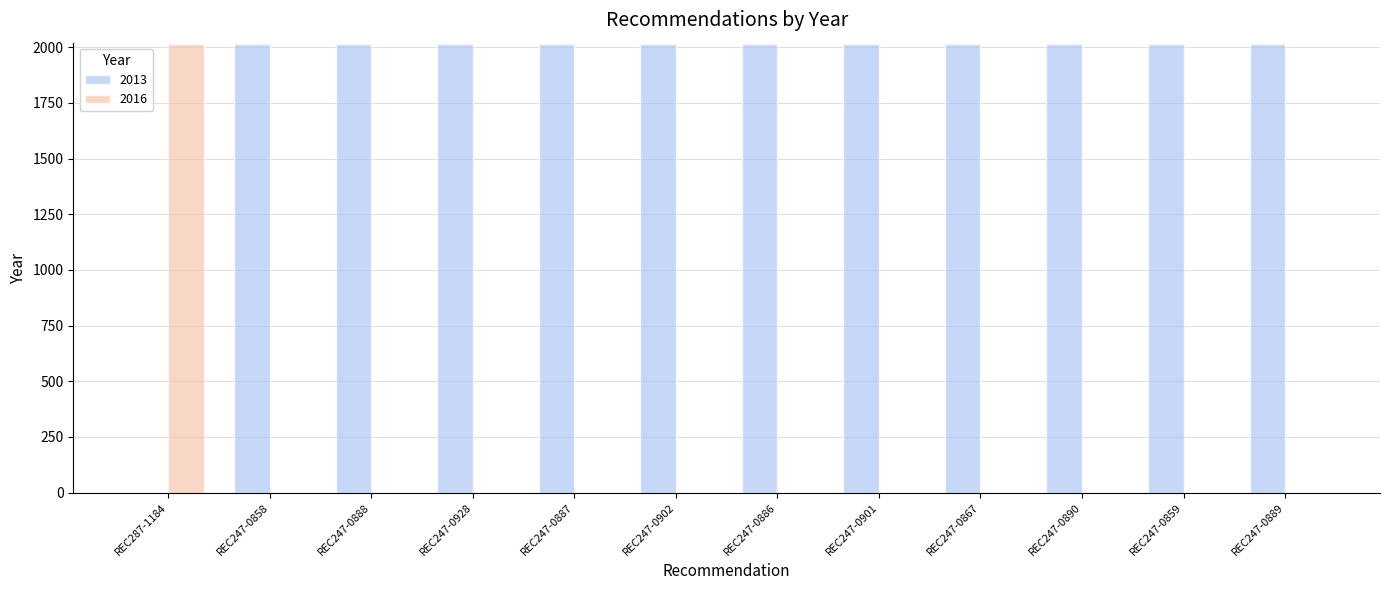

Is the value of 2013 at REC247-0886 greater than the value of 2016 at REC247-0859?

Yes